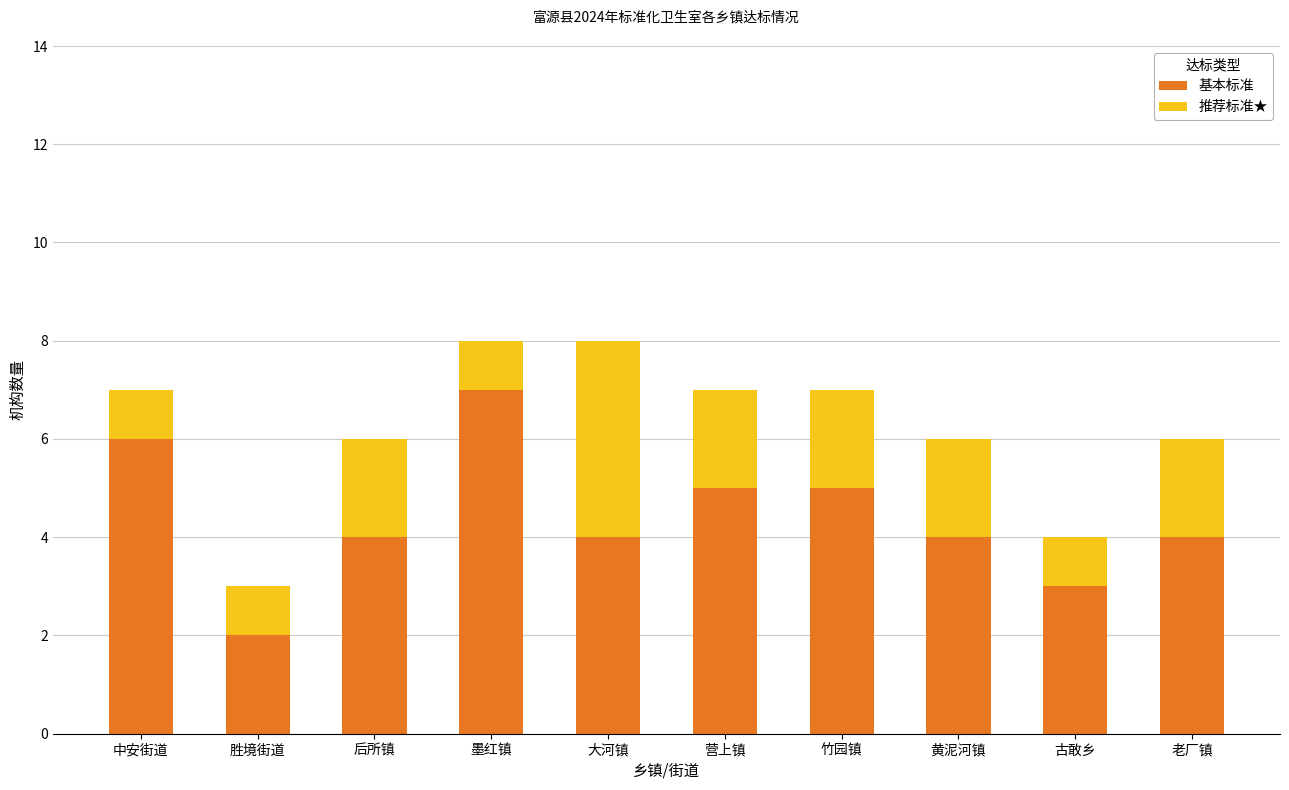

Which category has the lowest value in the 基本标准 series?

胜境街道